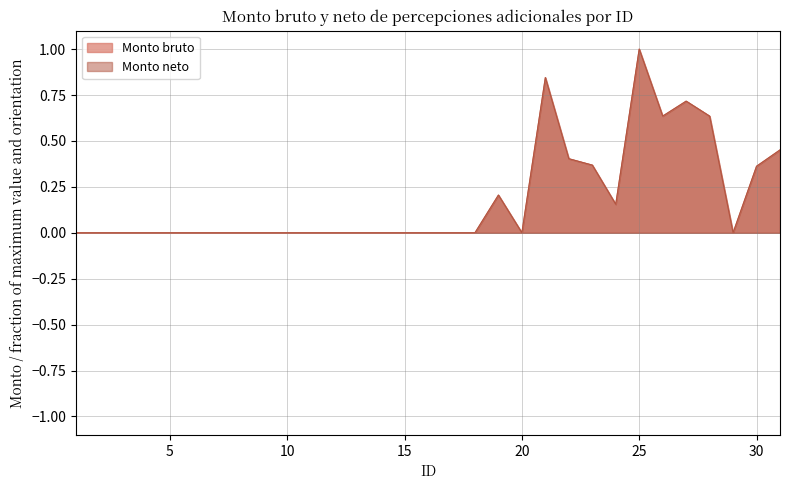

Reading right to left, extract all data points from this chart.

Monto bruto: 31=0.5	30=0.4	29=0.0	28=0.6	27=0.7	26=0.6	25=1.0	24=0.2	23=0.4	22=0.4	21=0.8	20=0.0	19=0.2	18=0.0	17=0.0	16=0.0	15=0.0	14=0.0	13=0.0	12=0.0	11=0.0	10=0.0	9=0.0	8=0.0	7=0.0	6=0.0	5=0.0	4=0.0	3=0.0	2=0.0	1=0.0
Monto neto: 31=0.5	30=0.4	29=0.0	28=0.6	27=0.7	26=0.6	25=1.0	24=0.2	23=0.4	22=0.4	21=0.8	20=0.0	19=0.2	18=0.0	17=0.0	16=0.0	15=0.0	14=0.0	13=0.0	12=0.0	11=0.0	10=0.0	9=0.0	8=0.0	7=0.0	6=0.0	5=0.0	4=0.0	3=0.0	2=0.0	1=0.0